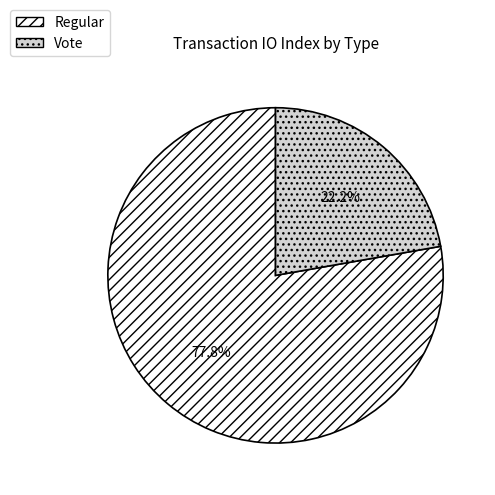

Rank the categories by value from highest to lowest.

Regular, Vote